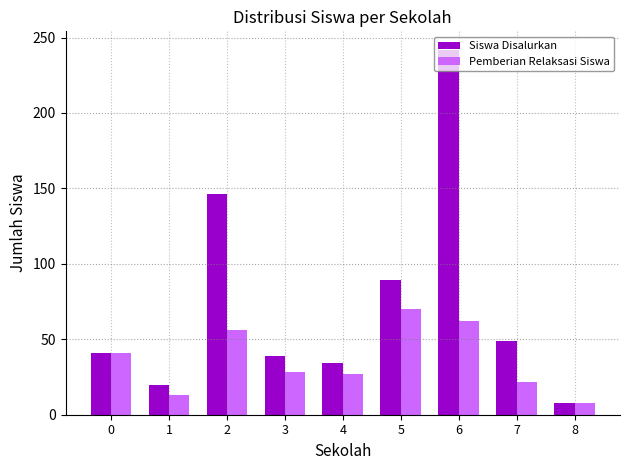

At 5, list the series in order from smallest to largest.

Pemberian Relaksasi Siswa, Siswa Disalurkan